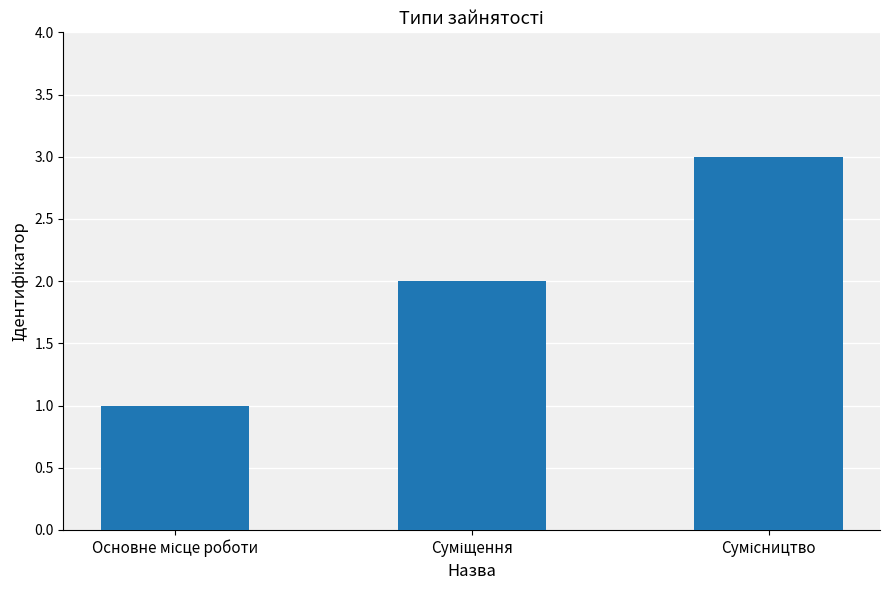

How many values are below 2?

1